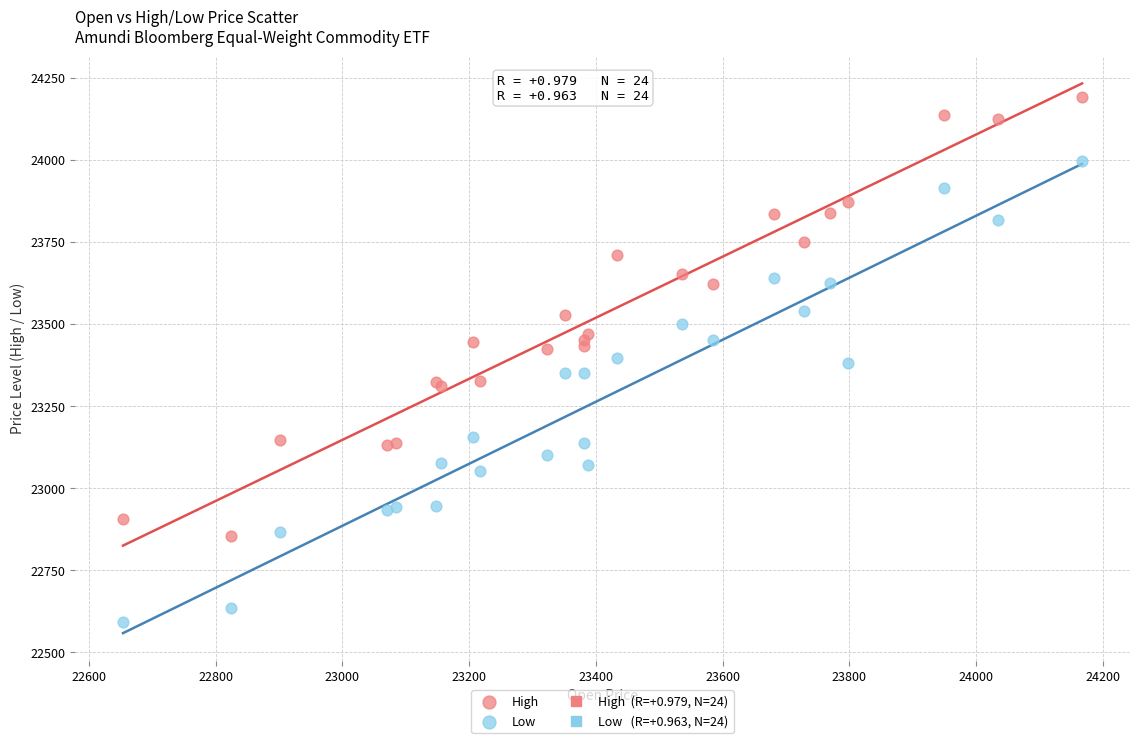

Which series has the largest Y range (max minus min)?

Low